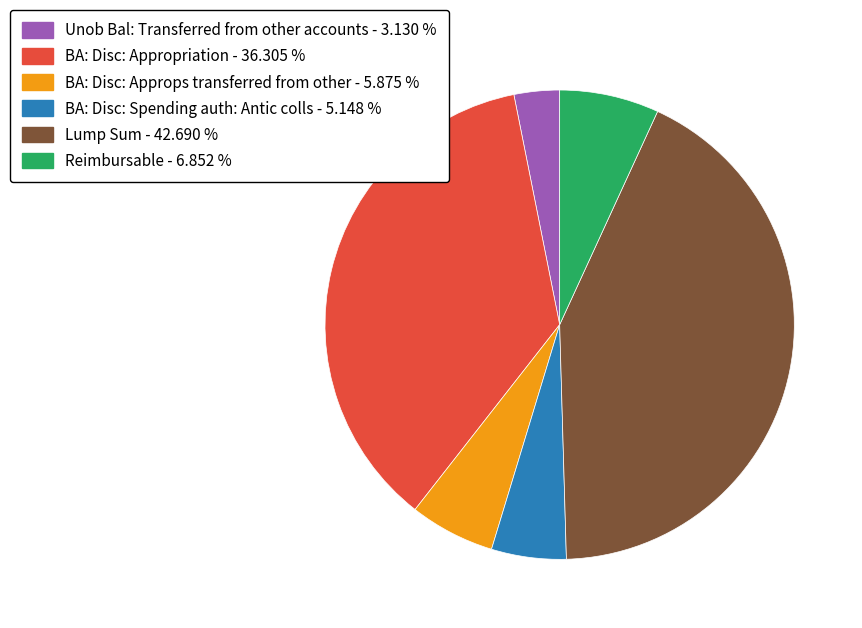

Is BA: Disc: Spending auth: Antic colls - 5.148 % the majority of the pie?

No